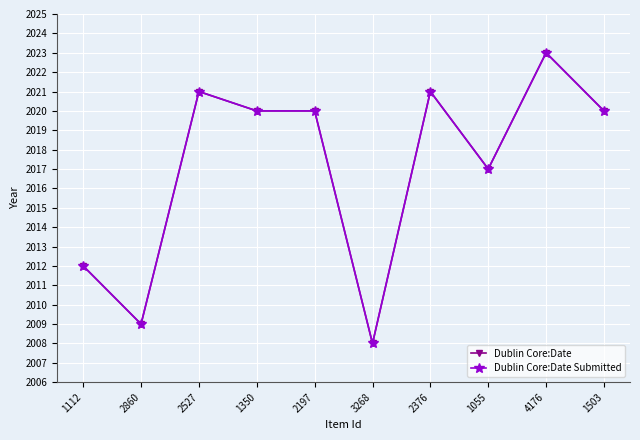

Is this an area chart (filled region under the line)?

No